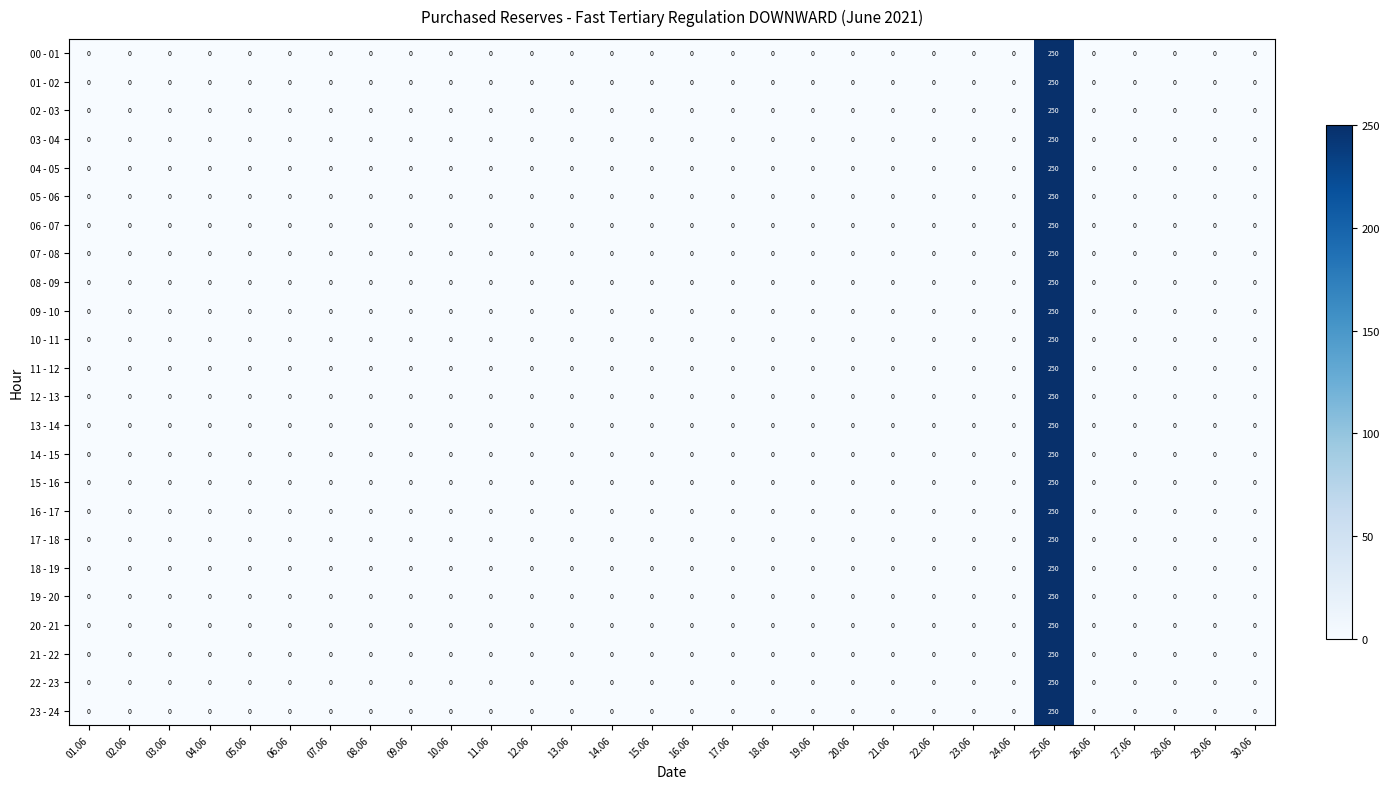

Is the value of 10 - 11 at 25.06 greater than the value of 04 - 05 at 07.06?

Yes